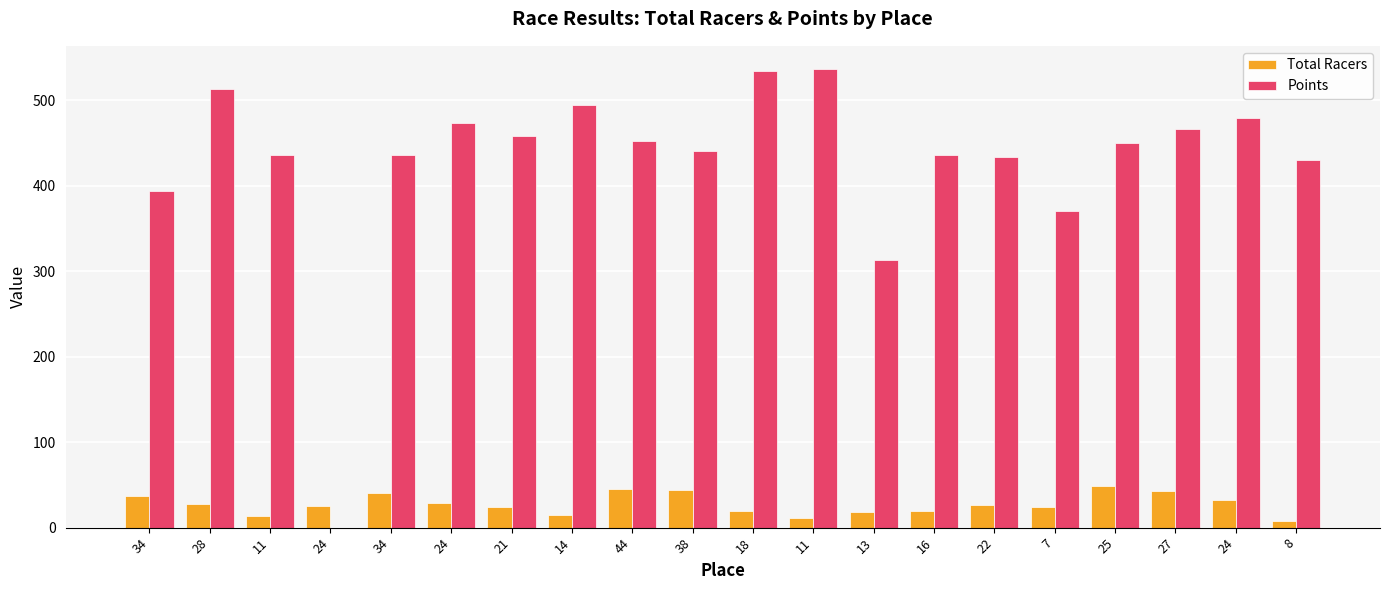

How many data points does each series have?

20